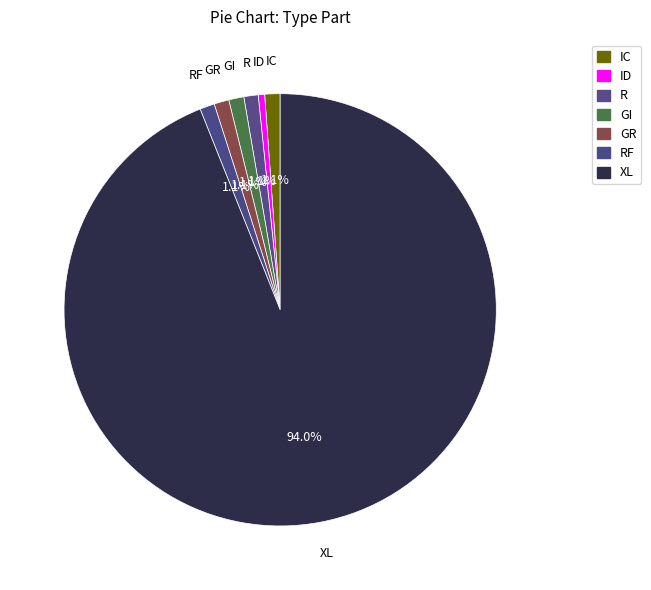

What percentage is the RF slice, to the nearest percent?

1%